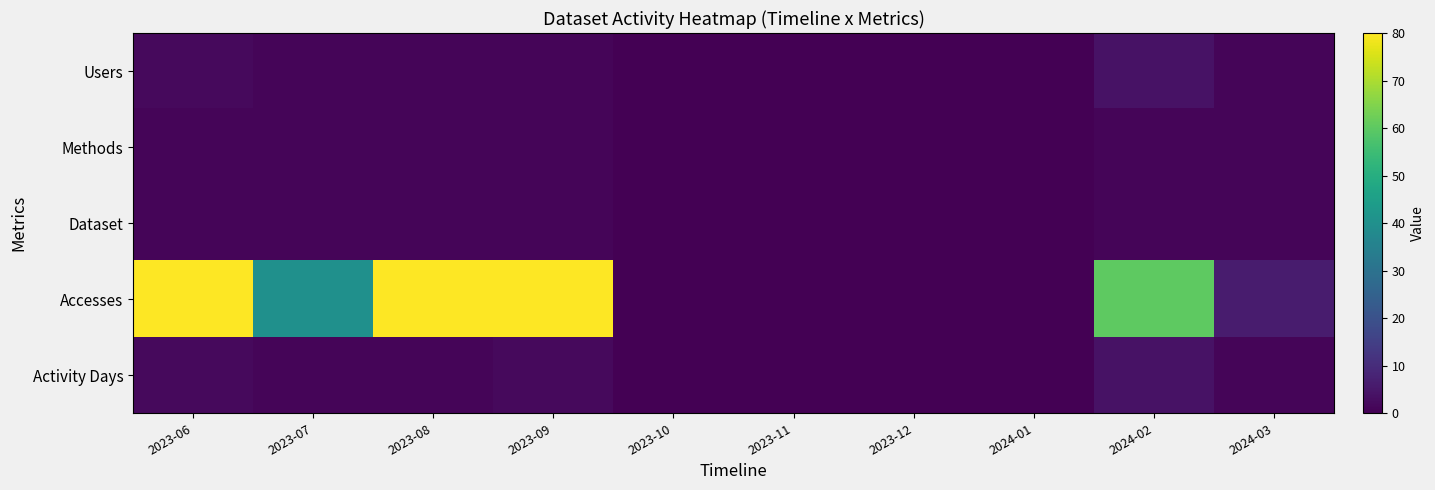

Reading left to right, what are all the values shown in this chart?

Users: 2023-06=2	2023-07=1	2023-08=1	2023-09=1	2023-10=0	2023-11=0	2023-12=0	2024-01=0	2024-02=4	2024-03=1
Methods: 2023-06=1	2023-07=1	2023-08=1	2023-09=1	2023-10=0	2023-11=0	2023-12=0	2024-01=0	2024-02=1	2024-03=1
Dataset: 2023-06=1	2023-07=1	2023-08=1	2023-09=1	2023-10=0	2023-11=0	2023-12=0	2024-01=0	2024-02=1	2024-03=1
Accesses: 2023-06=80	2023-07=40	2023-08=80	2023-09=80	2023-10=0	2023-11=0	2023-12=0	2024-01=0	2024-02=60	2024-03=6
Activity Days: 2023-06=2	2023-07=1	2023-08=1	2023-09=2	2023-10=0	2023-11=0	2023-12=0	2024-01=0	2024-02=4	2024-03=1